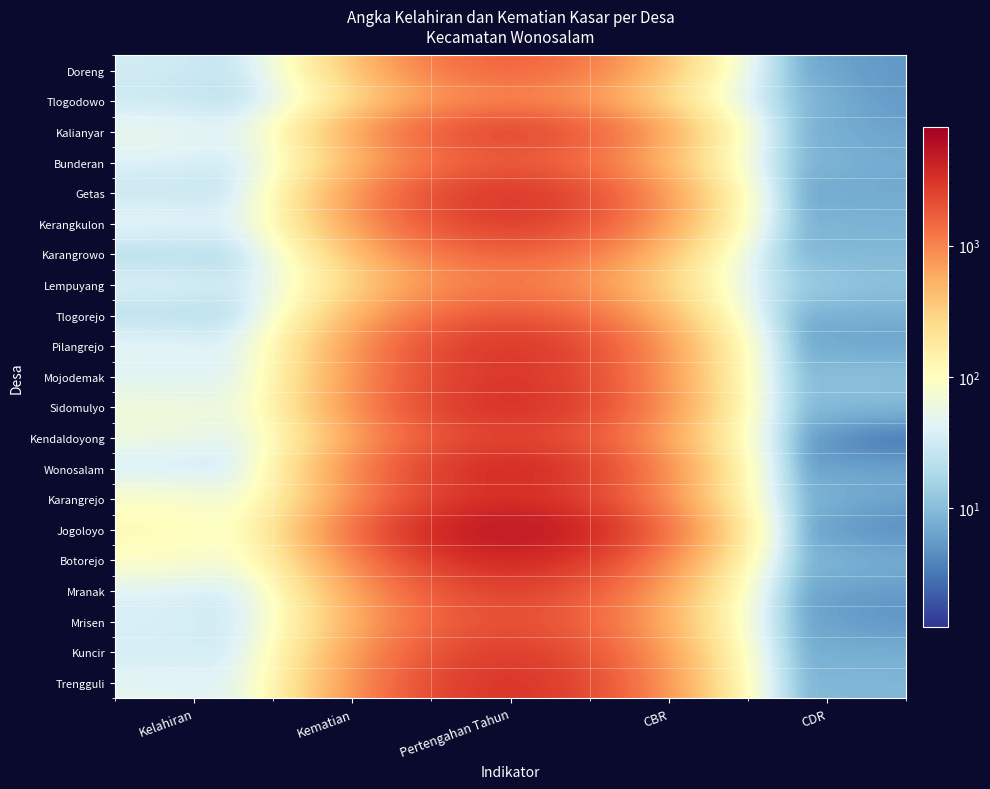

At how many categories does at least one series exceed 6581?

1